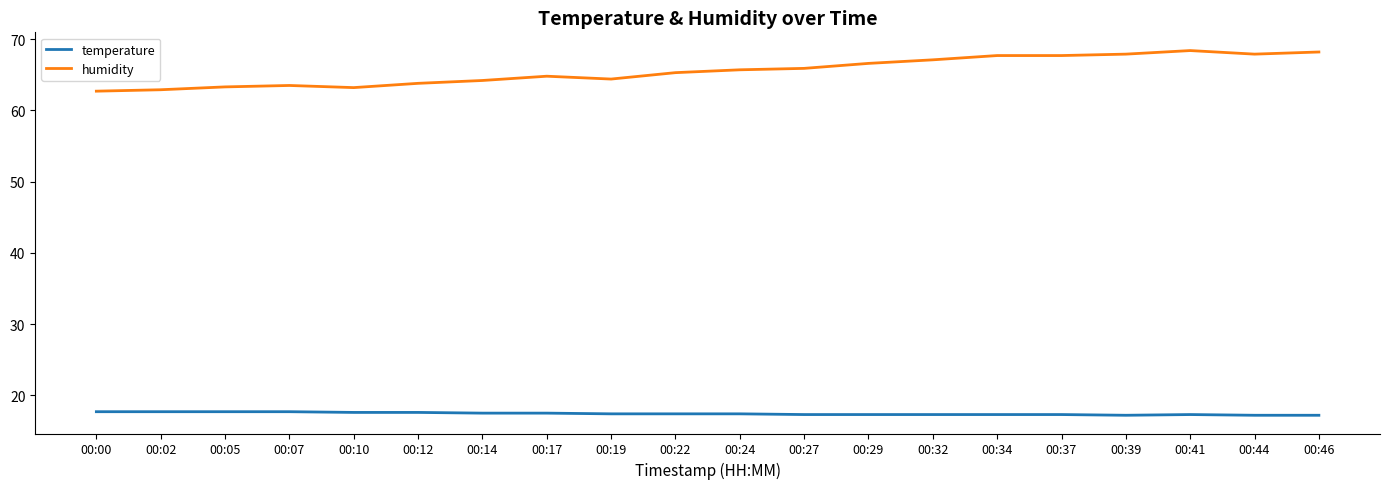

What is the minimum value shown in the chart?

17.2